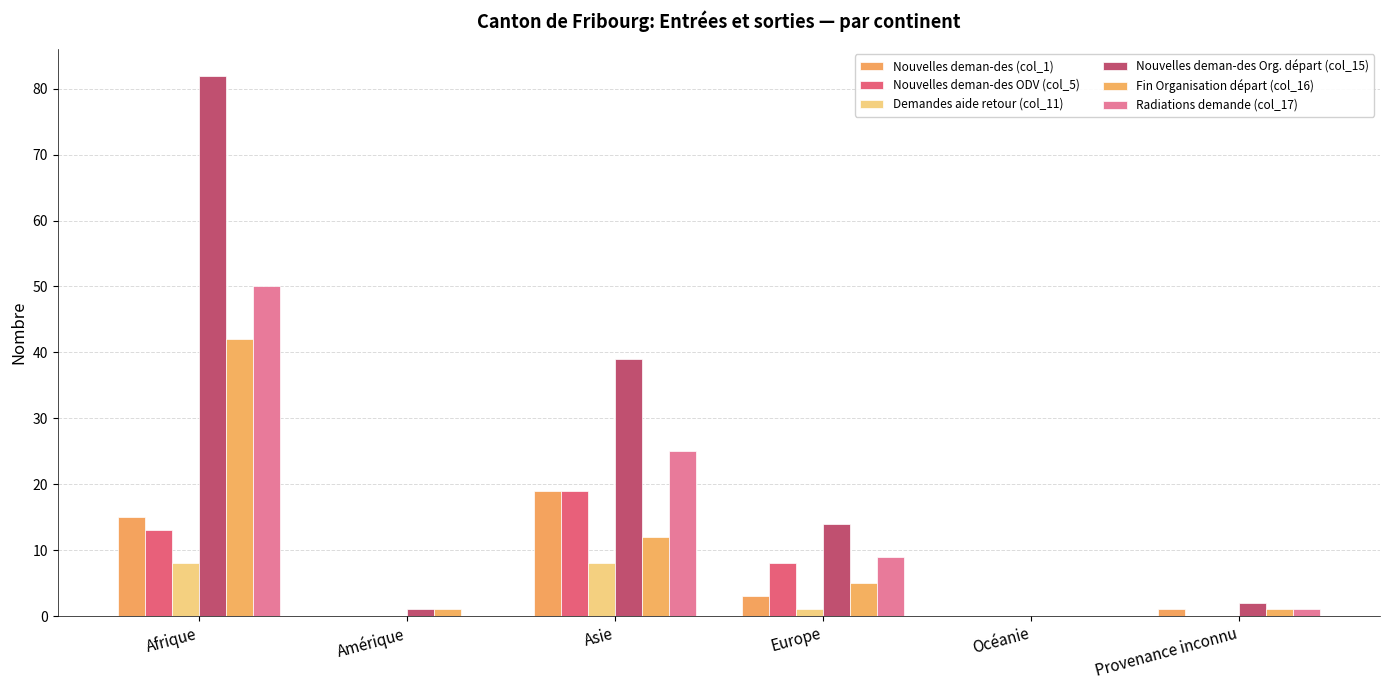

Are the bars horizontal?

No